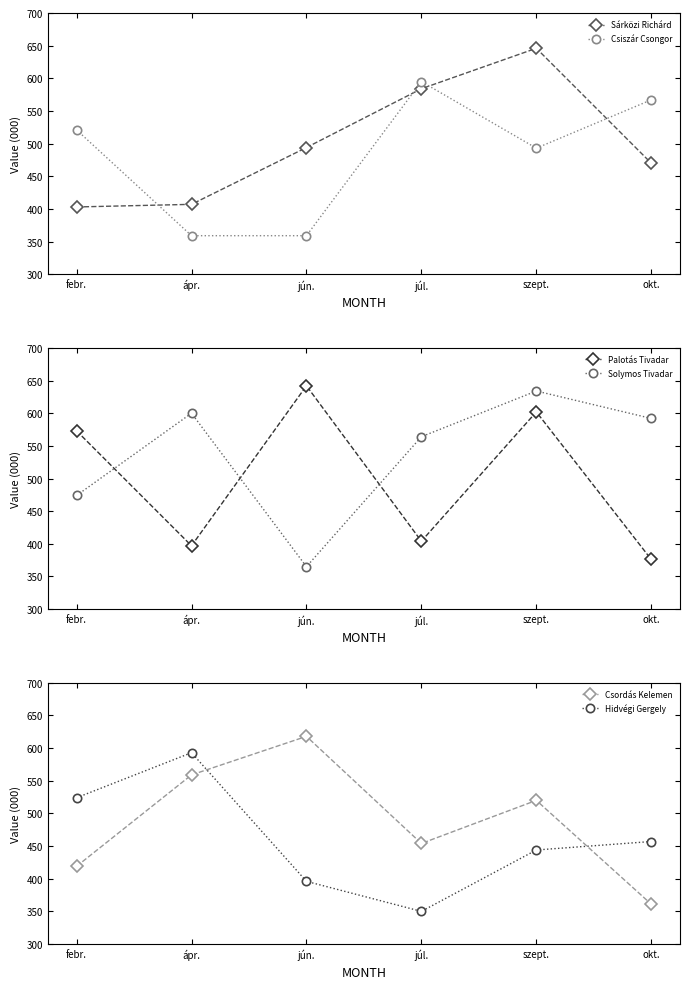

What is the label of the 4th point from the right?

jún.